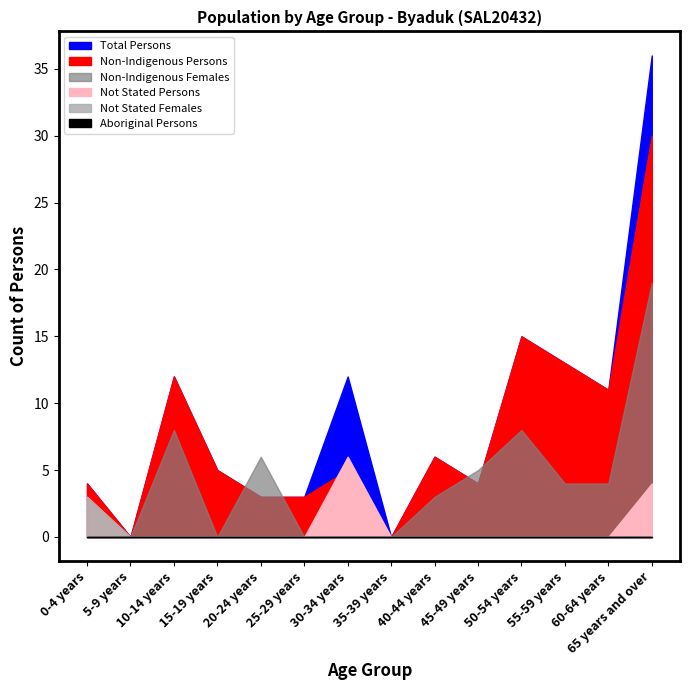

Reading right to left, transcribe all the data shown in this chart.

Non-Indigenous Persons: 30	11	13	15	4	6	0	5	3	3	5	12	0	4
Non-Indigenous Females: 19	4	4	8	5	3	0	0	0	6	0	8	0	0
Total Persons: 36	11	13	15	4	6	0	12	3	3	5	12	0	4
Not Stated Persons: 4	0	0	0	0	0	0	6	0	0	0	0	0	3
Not Stated Females: 0	0	0	0	0	0	0	0	0	0	0	0	0	3
Aboriginal Persons: 0	0	0	0	0	0	0	0	0	0	0	0	0	0